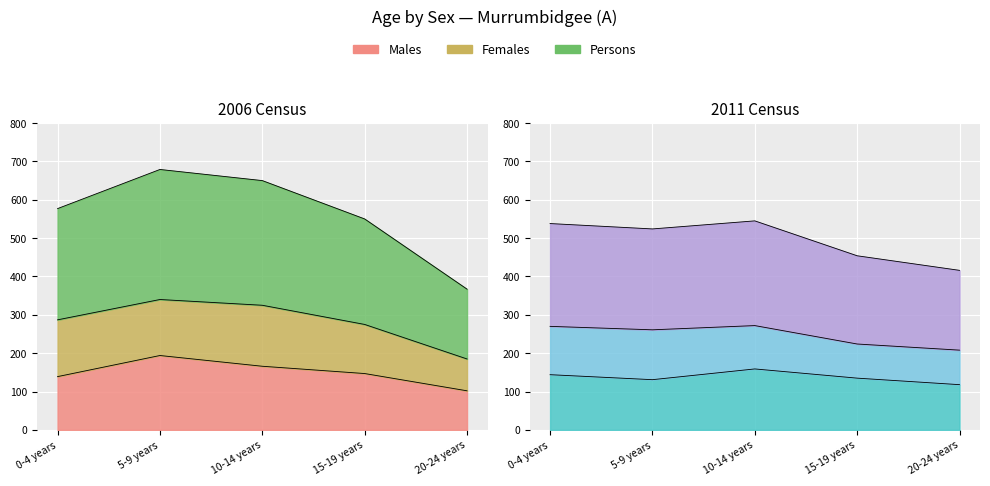

Which label corresponds to the smallest value in the chart?

20-24 years